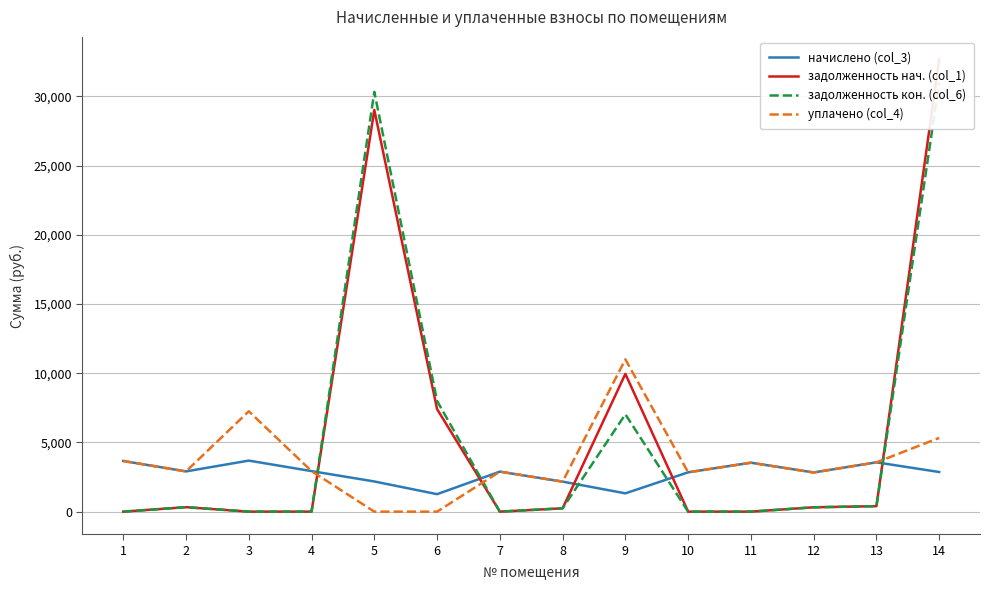

What is the value of the уплачено (col_4) point at the 4th from the left?

2928.2